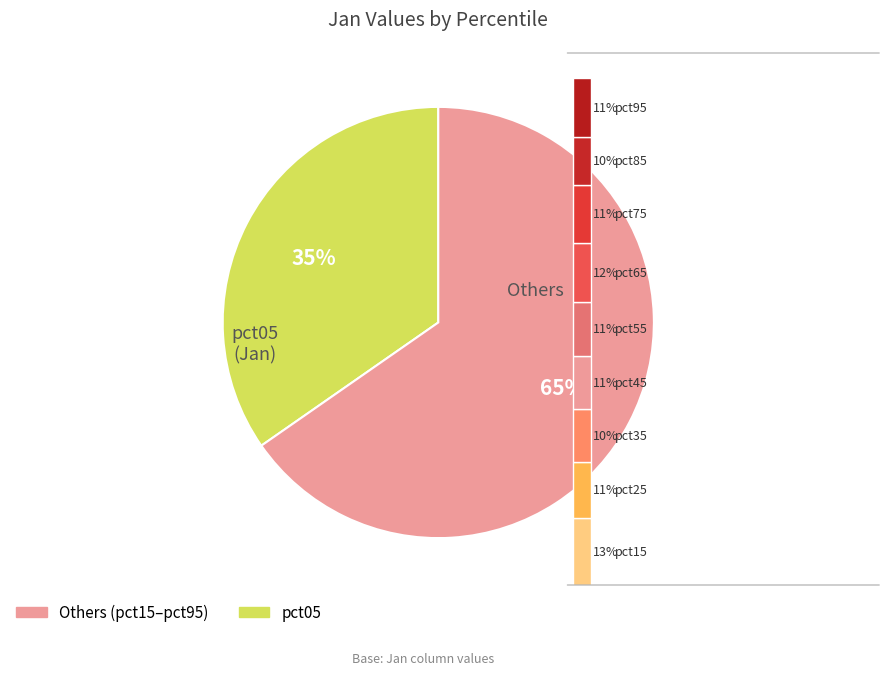

The pct45 slice represents 13% of the pie. True or false?

False